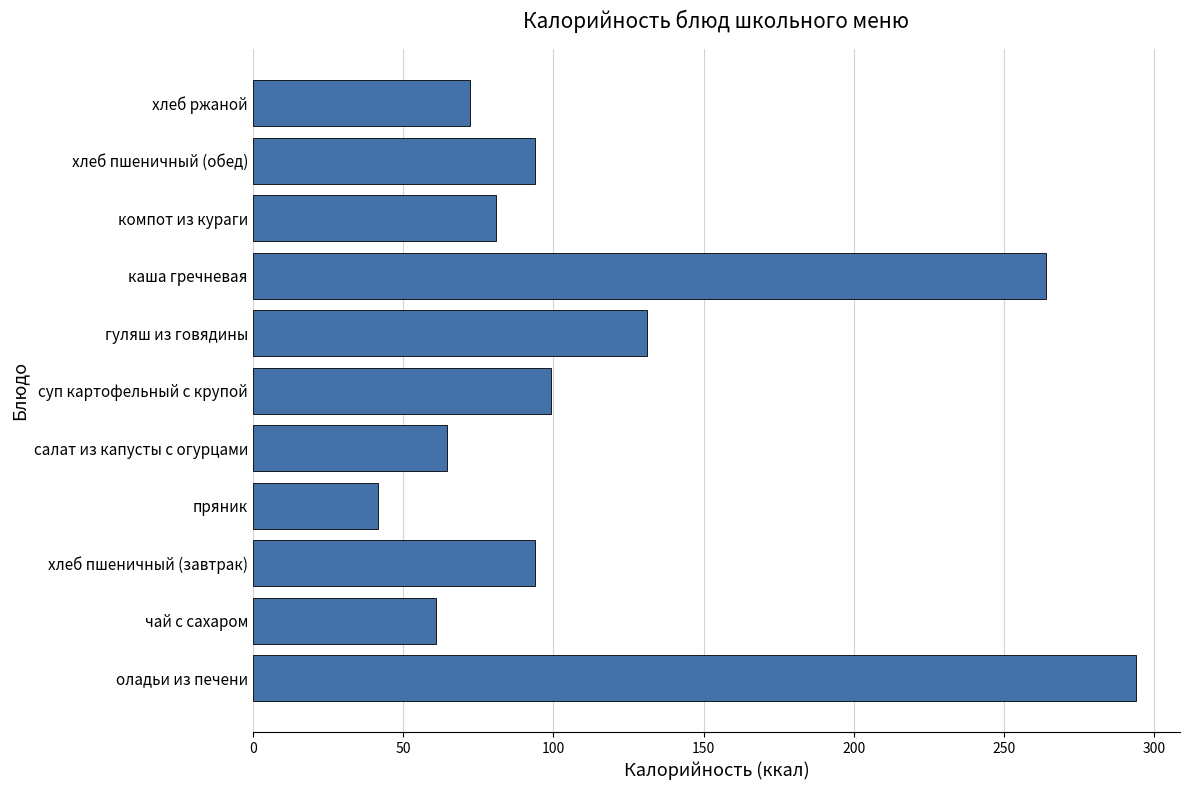

Which has a higher value, гуляш из говядины or суп картофельный с крупой?

гуляш из говядины